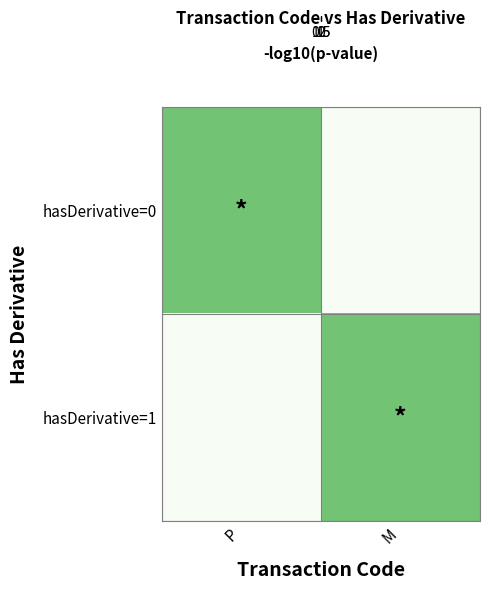

Which series has the largest total across all categories?

row_0